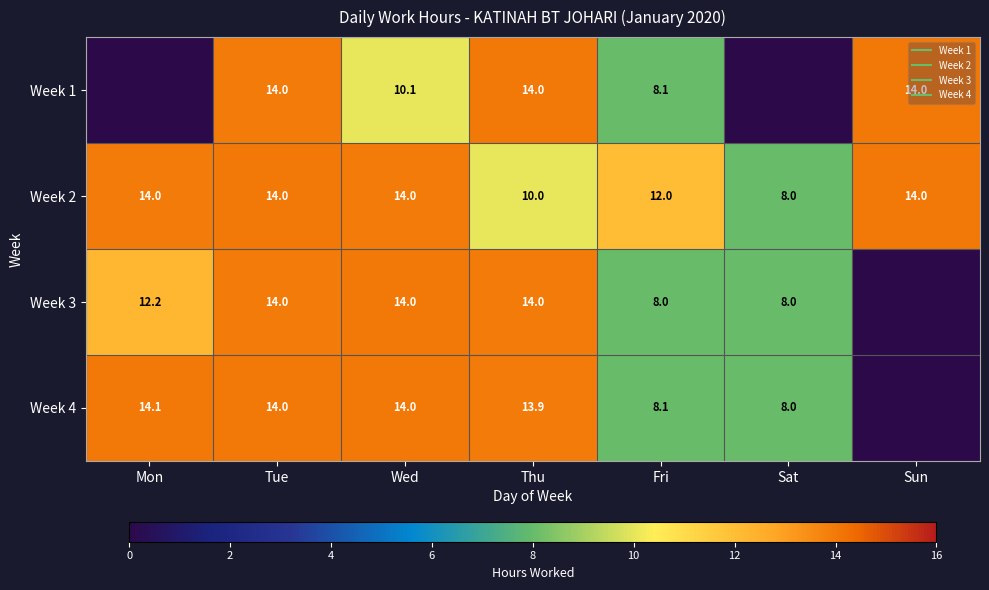

What is the sum of the Week 2 values at Sun and Sat?

22.0